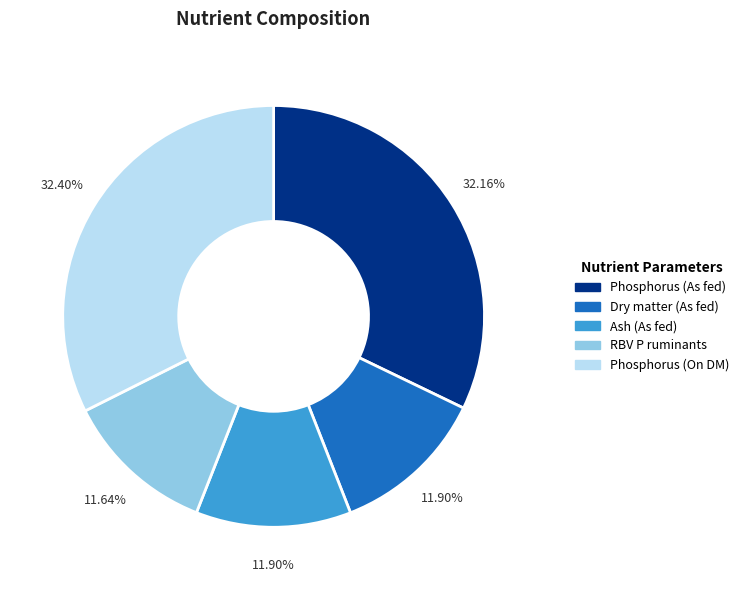

Is the sum of Ash (As fed) and Dry matter (As fed) greater than half?

No